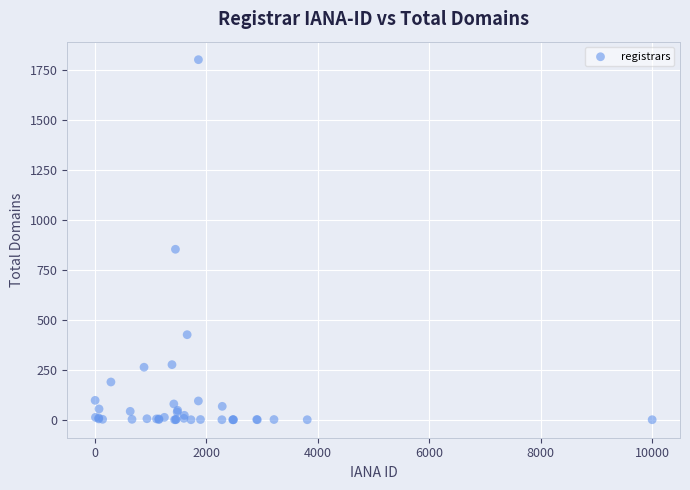

What Y value in the scatter plot is closest to 902?

854